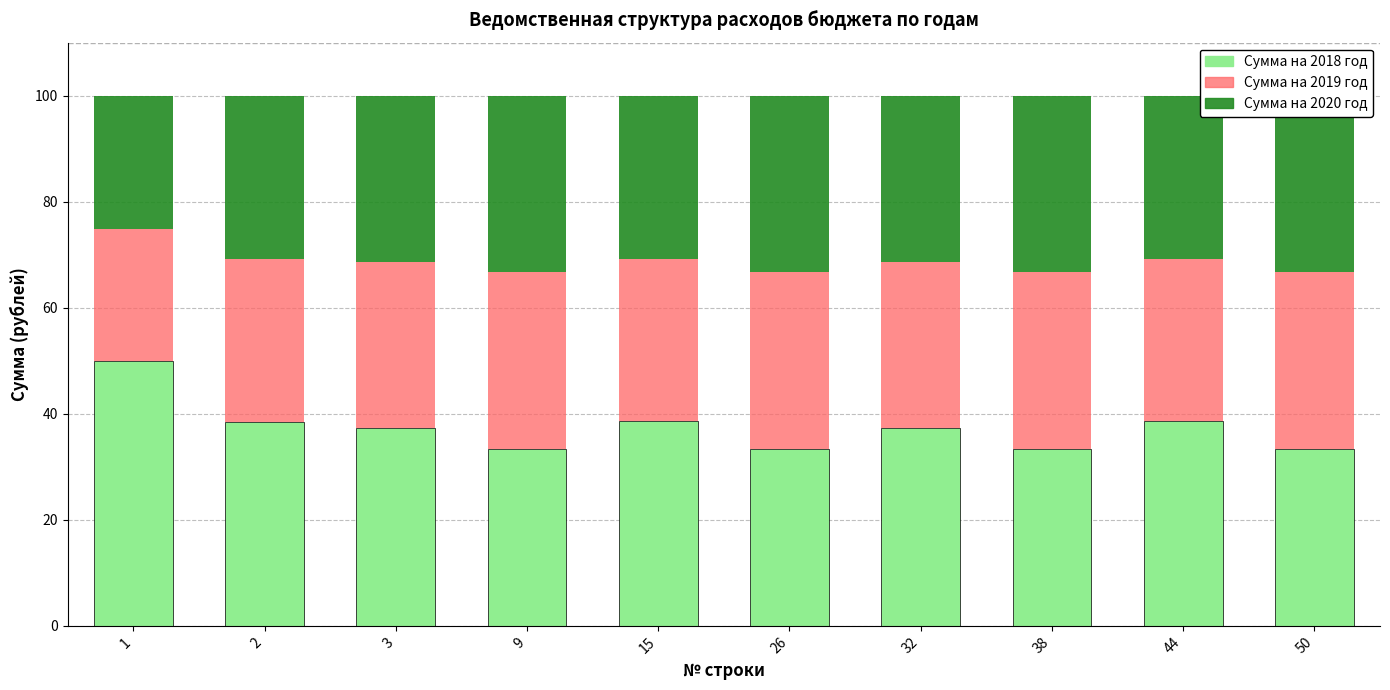

What is the difference between the highest and lowest values at 15?

8.0